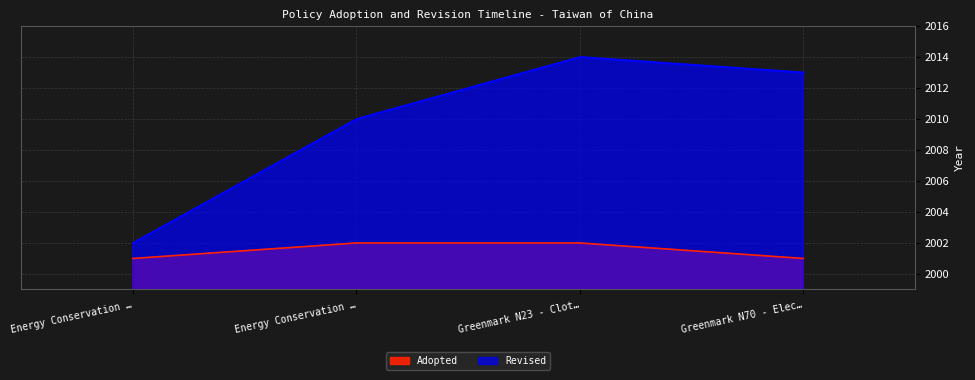

How many lines are shown in the chart?

2